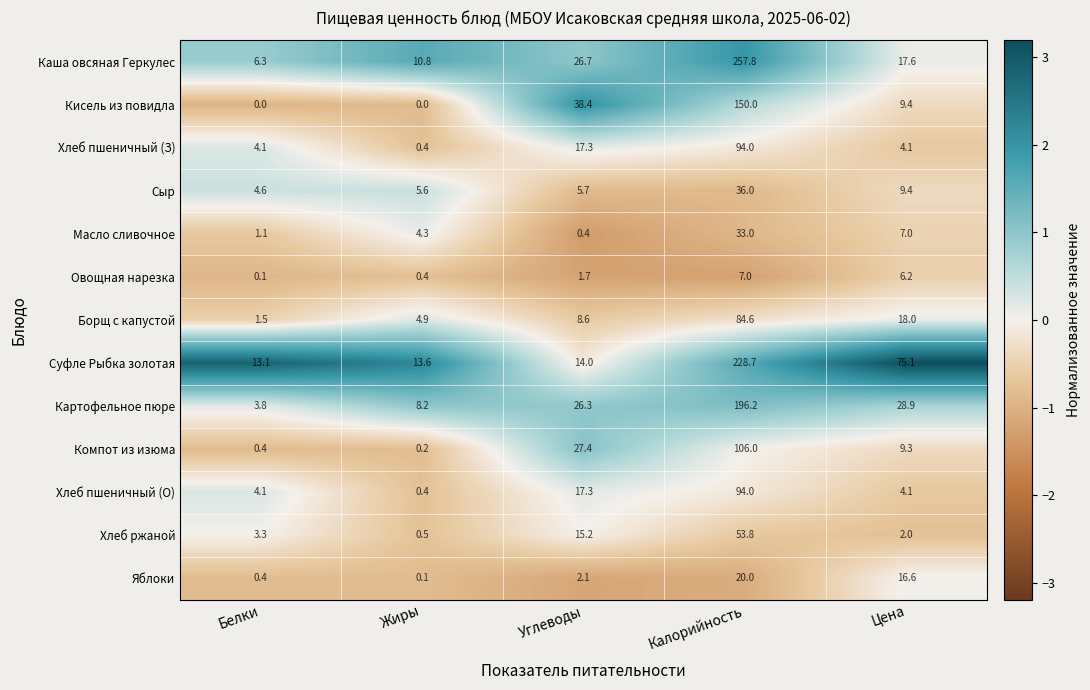

How many values in the Компот из изюма series are below 9?

2